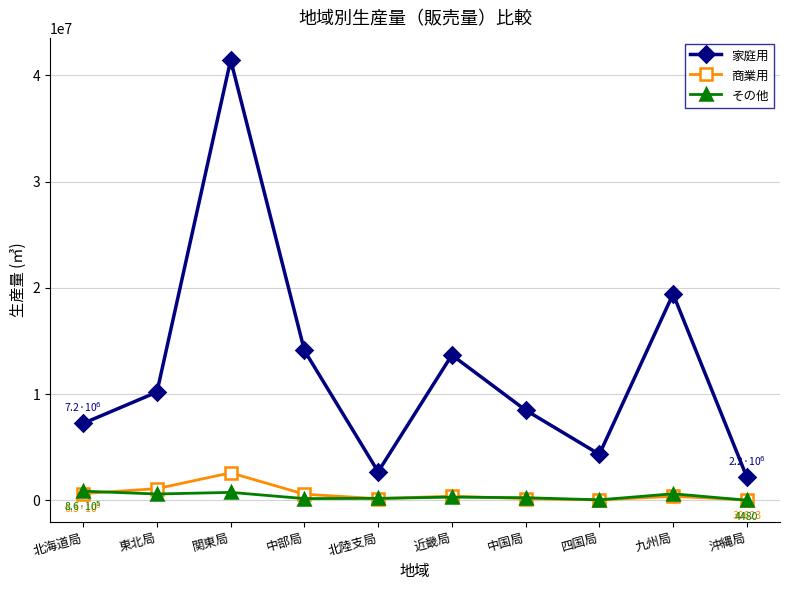

What are all the series names shown in the legend?

家庭用, 商業用, その他